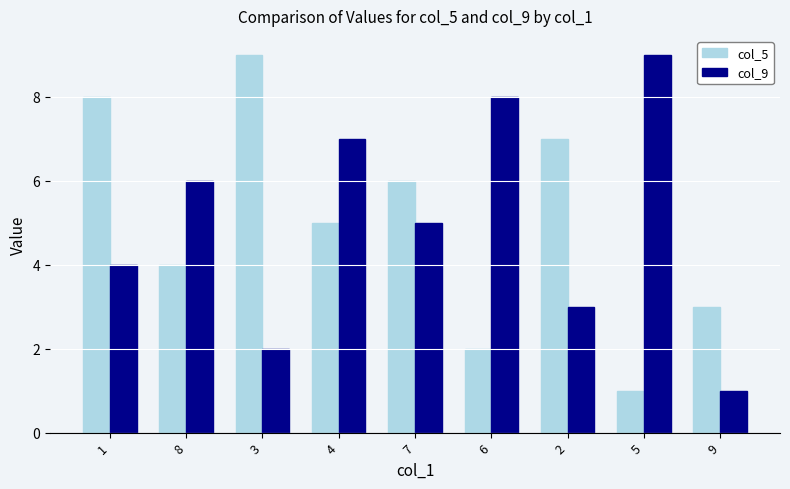

What is the label of the 2nd bar from the left?

8